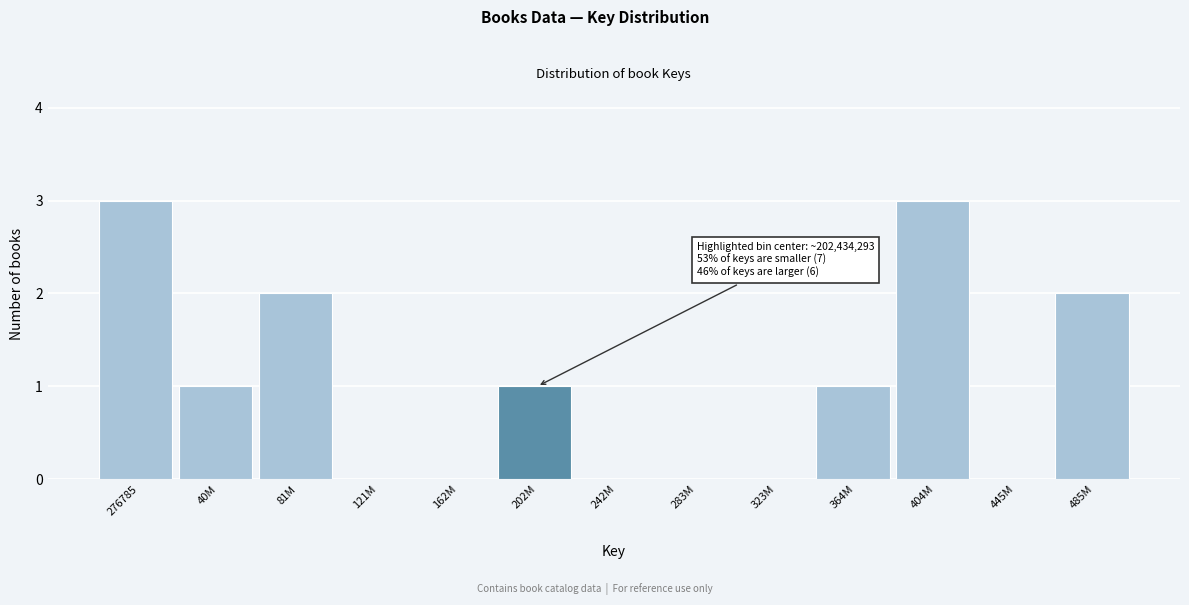

Reading right to left, list all the values displayed in this chart.

485M=2	445M=0	404M=3	364M=1	323M=0	283M=0	242M=0	202M=1	162M=0	121M=0	81M=2	40M=1	276785=3